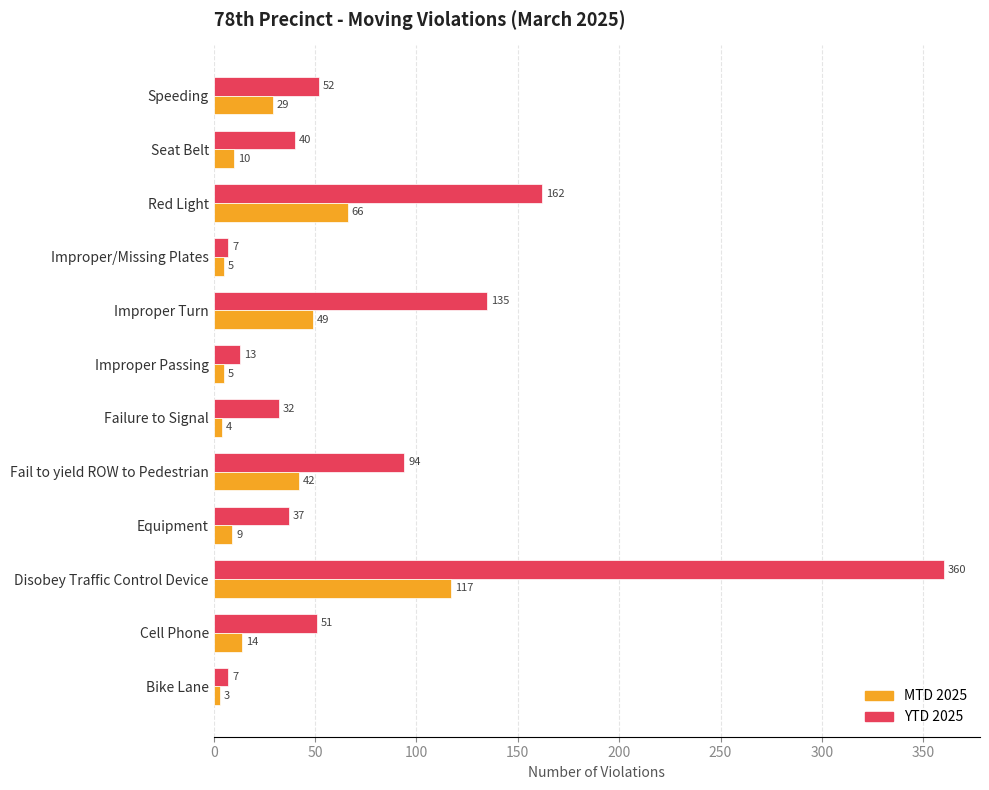

What is the difference between the maximum and minimum values in the YTD 2025 series?

353